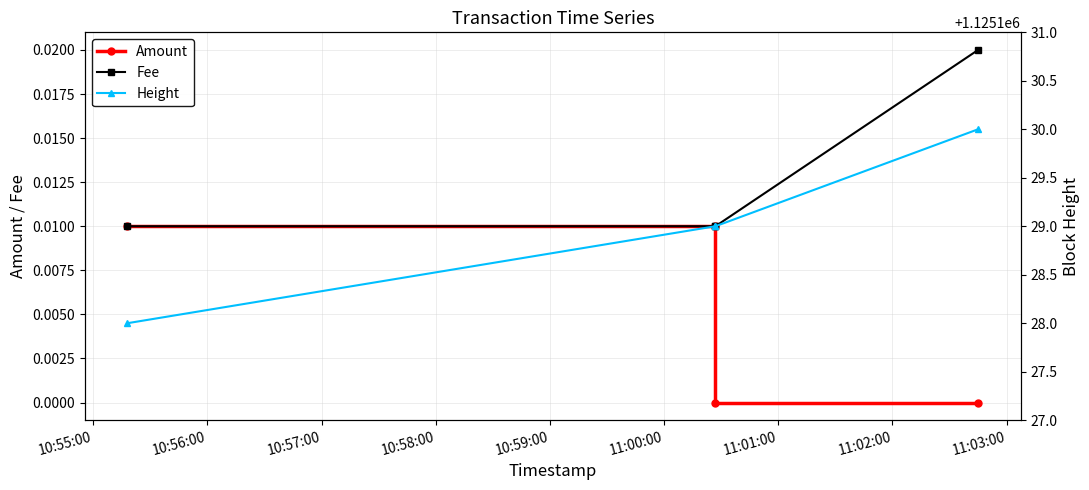

True or false: Fee and Height cross at least once.

False